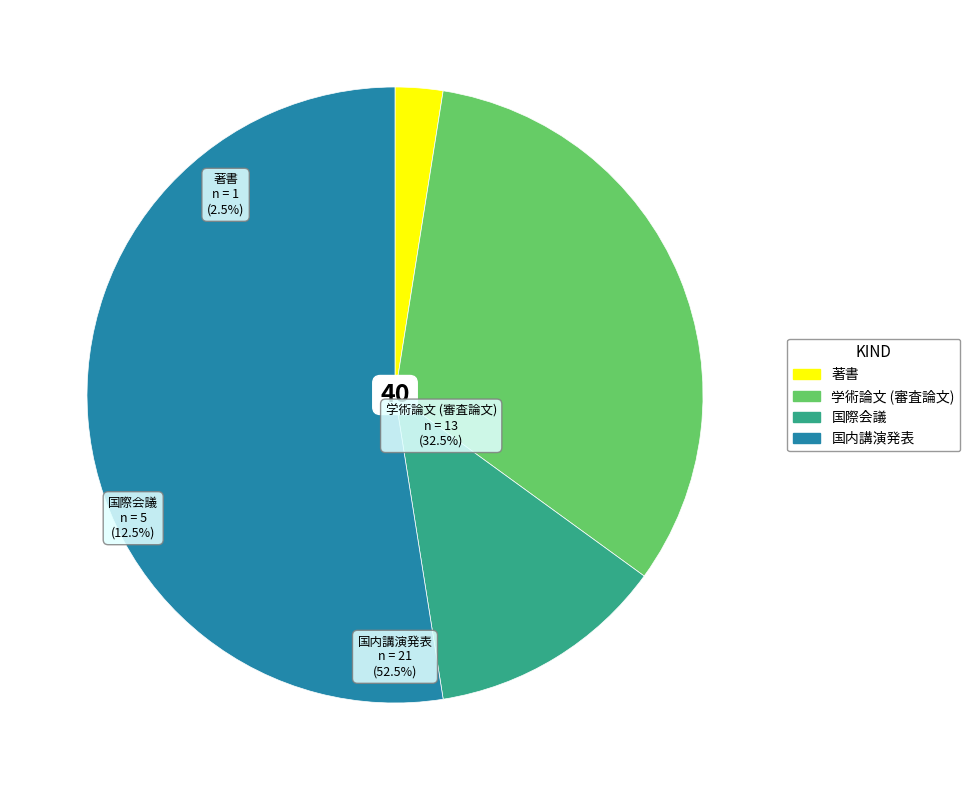

What portion of the pie excludes 国内講演発表?

47.5%